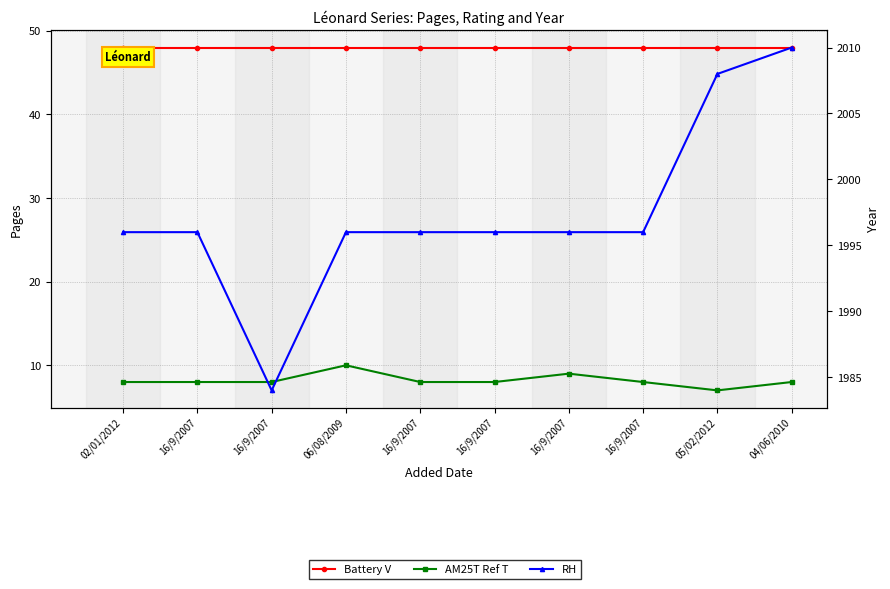

At which label is RH closest to 1997?

02/01/2012